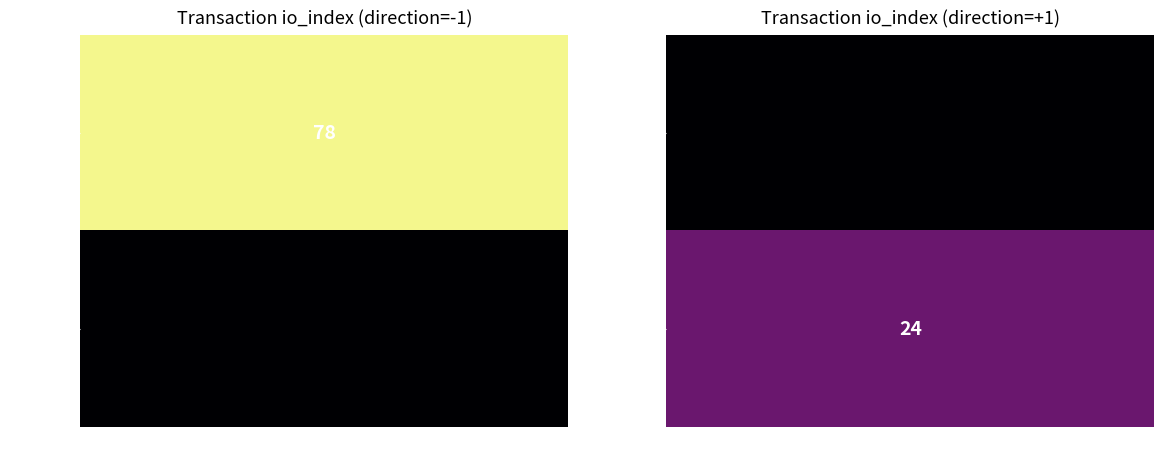

Reading left to right, list all the values displayed in this chart.

tx_cff874: direction=-1	io_index=78
tx_015d91: direction=1	io_index=24